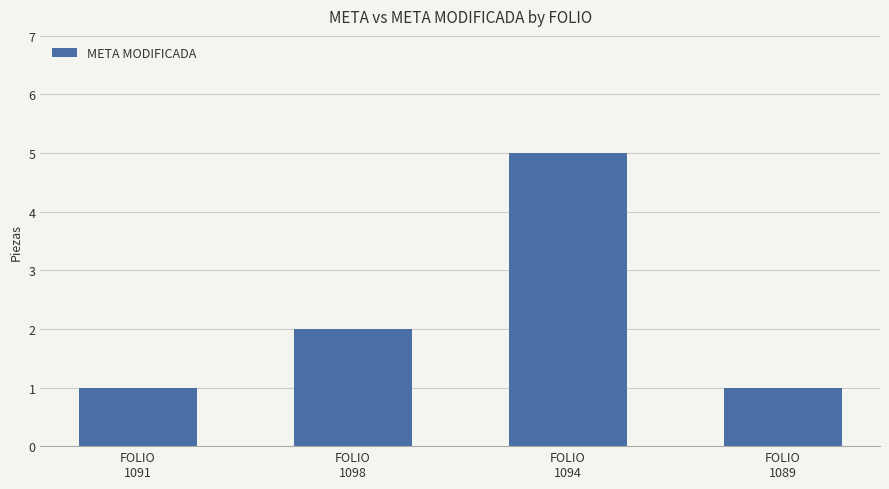

Reading left to right, list all the values displayed in this chart.

FOLIO
1091=1	FOLIO
1098=2	FOLIO
1094=5	FOLIO
1089=1